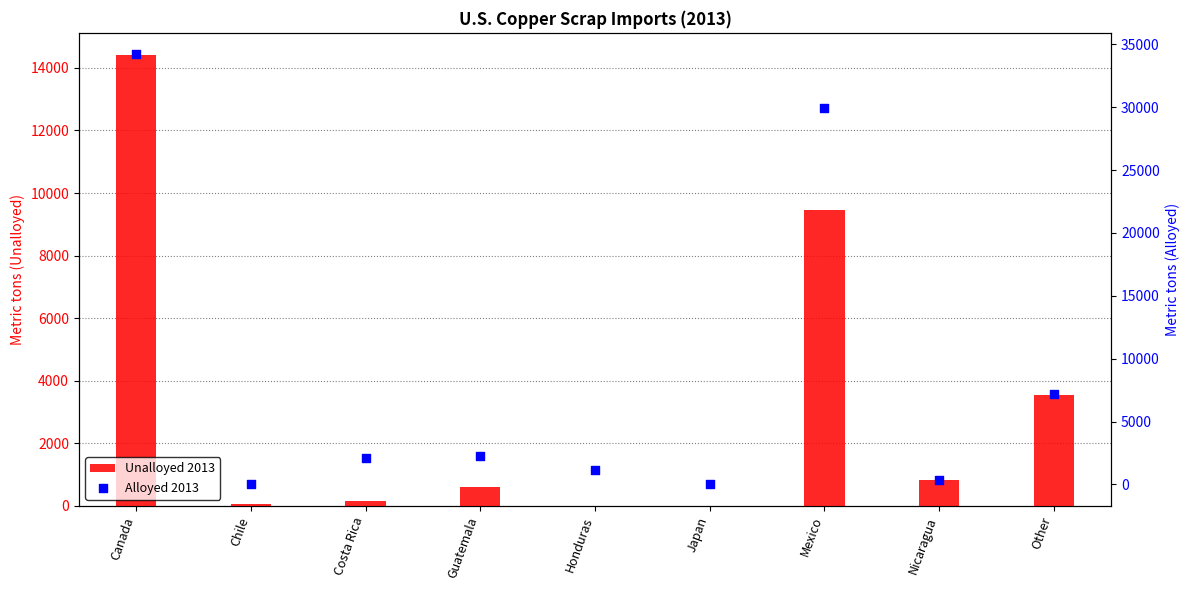

Which series contains the lowest Y value?

Unalloyed 2013